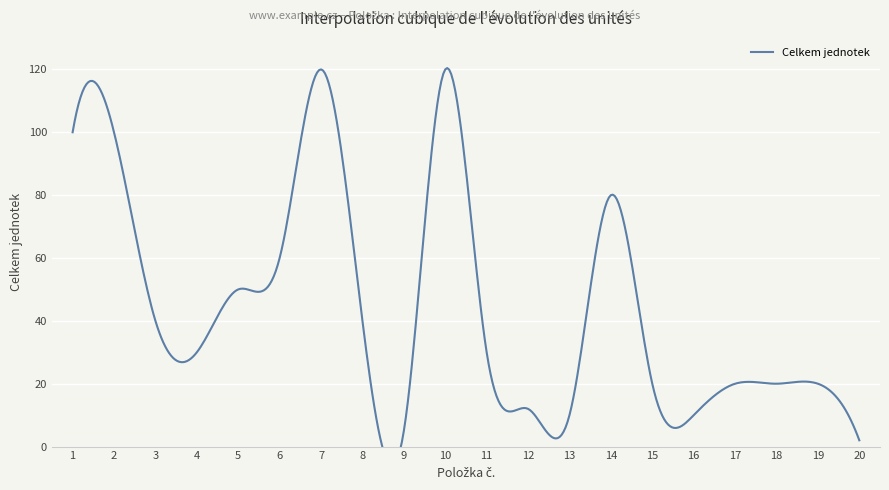

Where is the first local minimum?

4